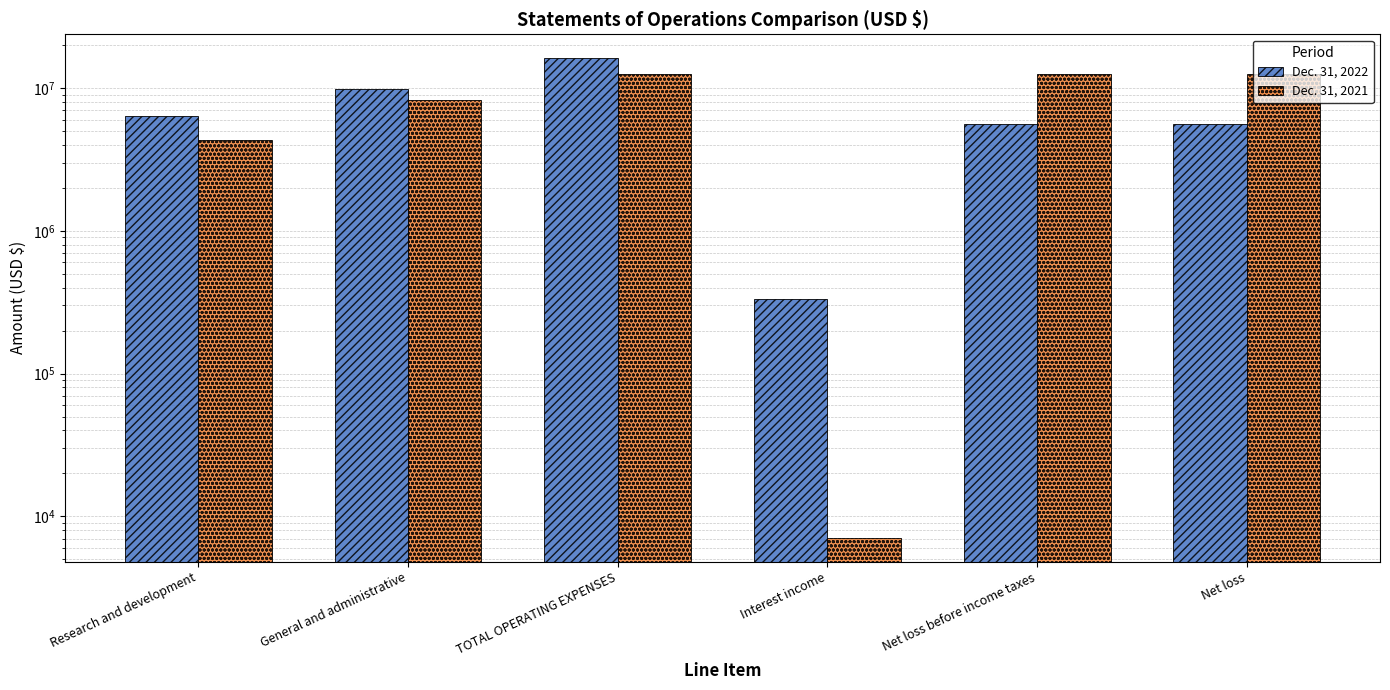

What is the average value of the Dec. 31, 2022 series?

7292158